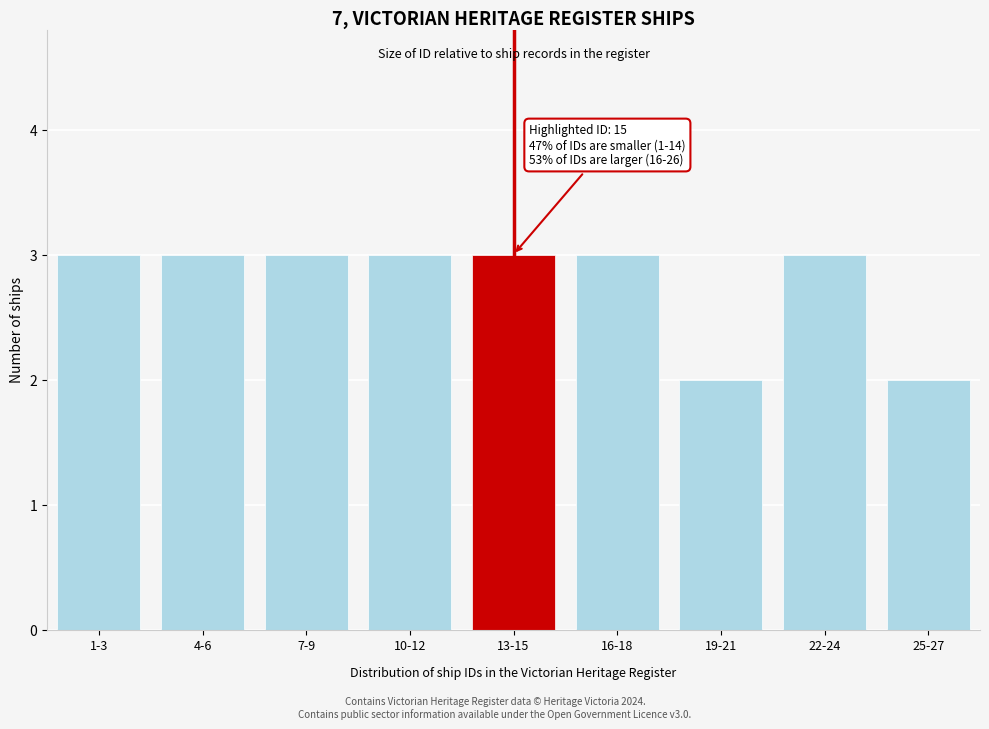

Reading left to right, transcribe all the data shown in this chart.

3	3	3	3	3	3	2	3	2